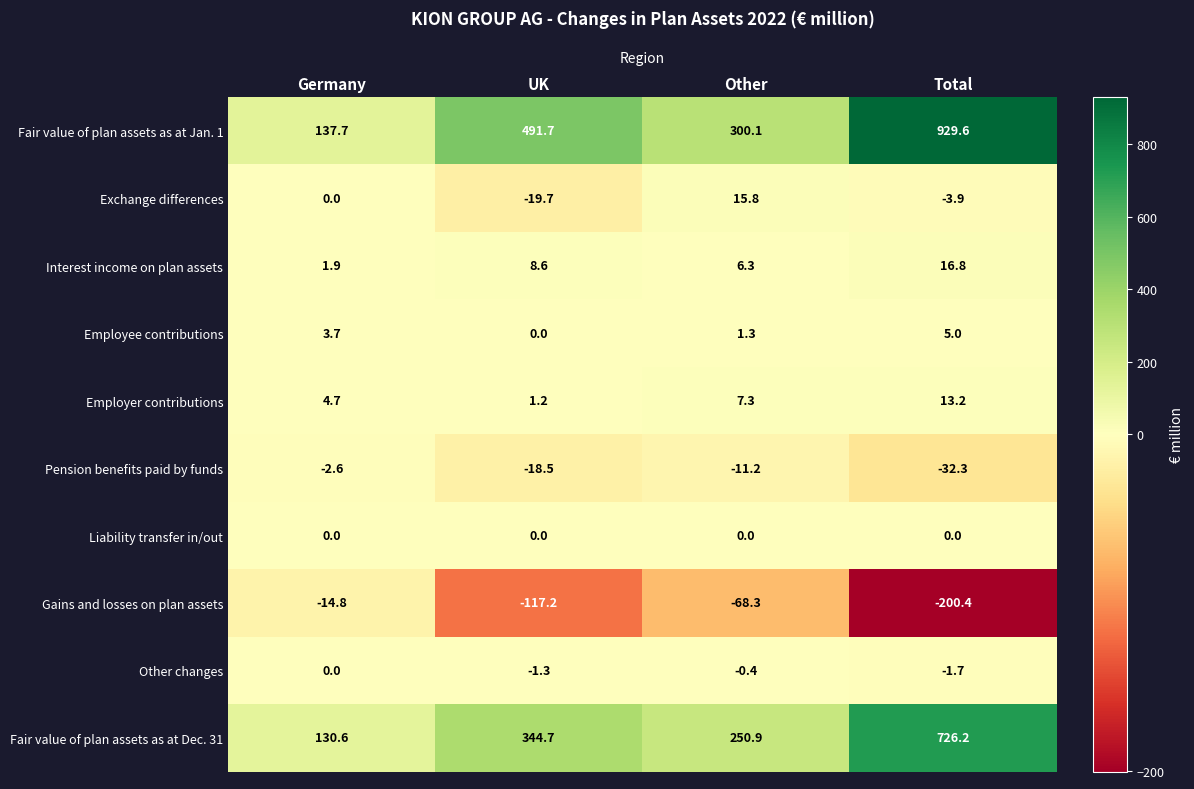

At which label does Gains and losses on plan assets first exceed -68?

Germany